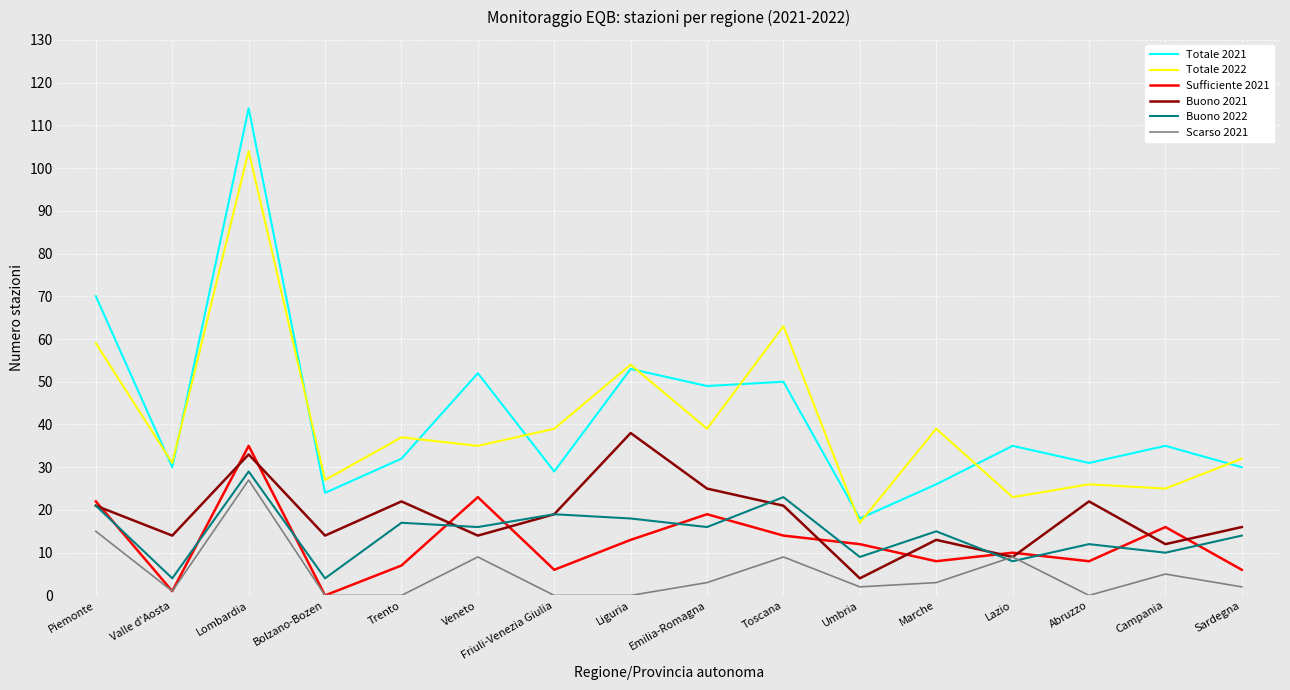

Reading left to right, extract all data points from this chart.

Totale 2021: 70	30	114	24	32	52	29	53	49	50	18	26	35	31	35	30
Totale 2022: 59	31	104	27	37	35	39	54	39	63	17	39	23	26	25	32
Sufficiente 2021: 22	1	35	0	7	23	6	13	19	14	12	8	10	8	16	6
Buono 2021: 21	14	33	14	22	14	19	38	25	21	4	13	9	22	12	16
Buono 2022: 21	4	29	4	17	16	19	18	16	23	9	15	8	12	10	14
Scarso 2021: 15	1	27	0	0	9	0	0	3	9	2	3	9	0	5	2